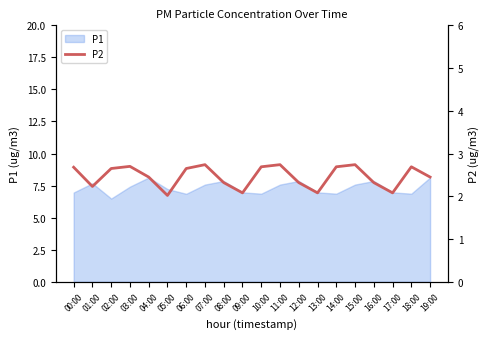

True or false: there are more than 0 points higher than both neighbors.

True